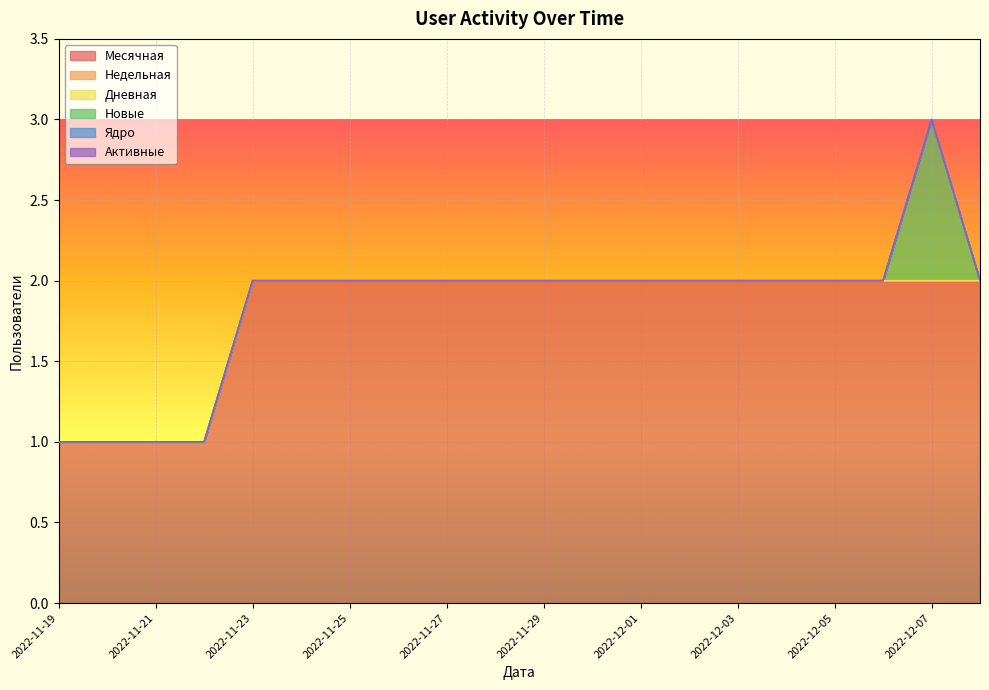

Which series changed the most between 2022-11-27 and 2022-12-02?

Месячная